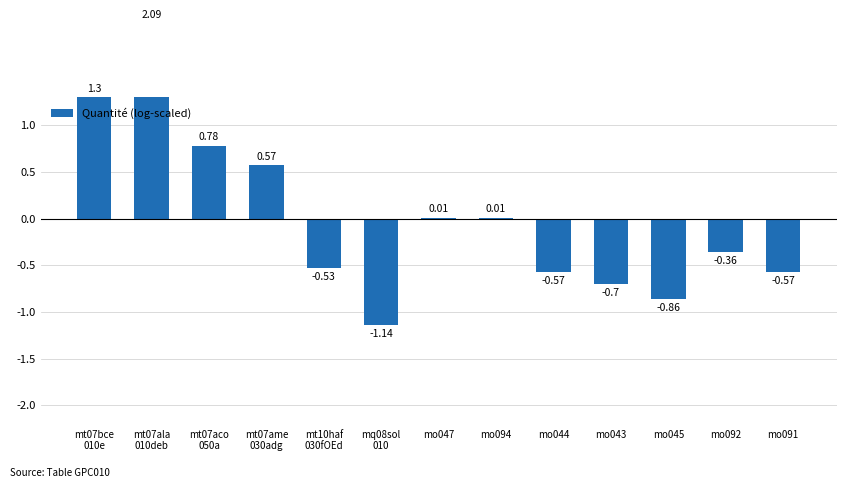

The value at mo044 is -0.1. True or false?

False